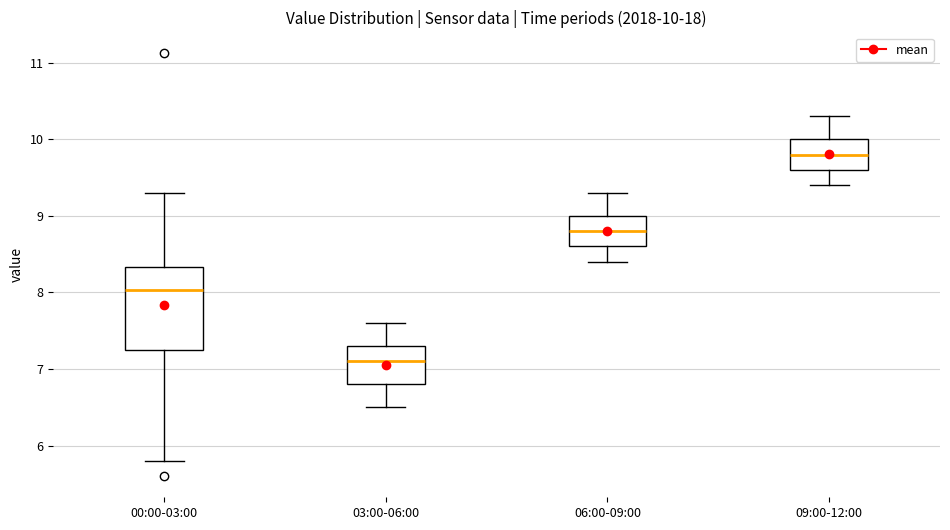

Which box's median line is the highest?

09:00-12:00